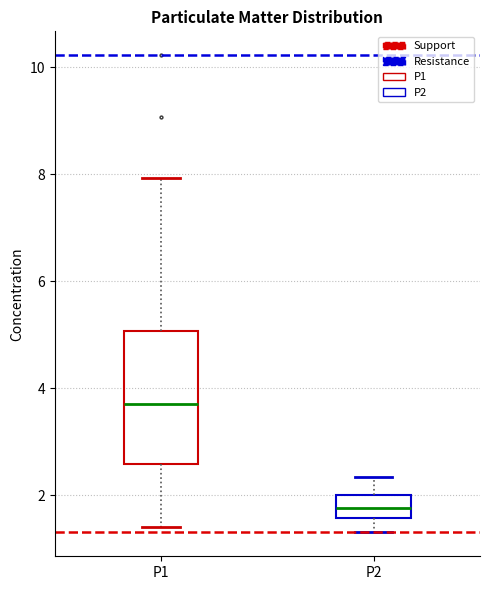

Which box has the lowest median line?

P2